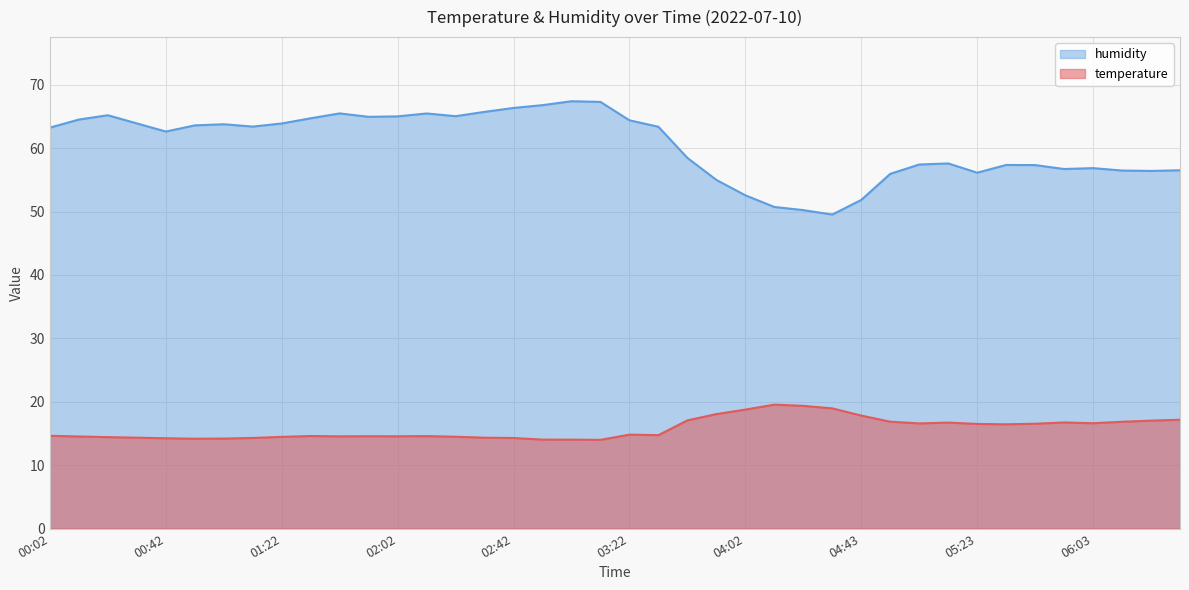

What is the highest value of the temperature series?

19.6